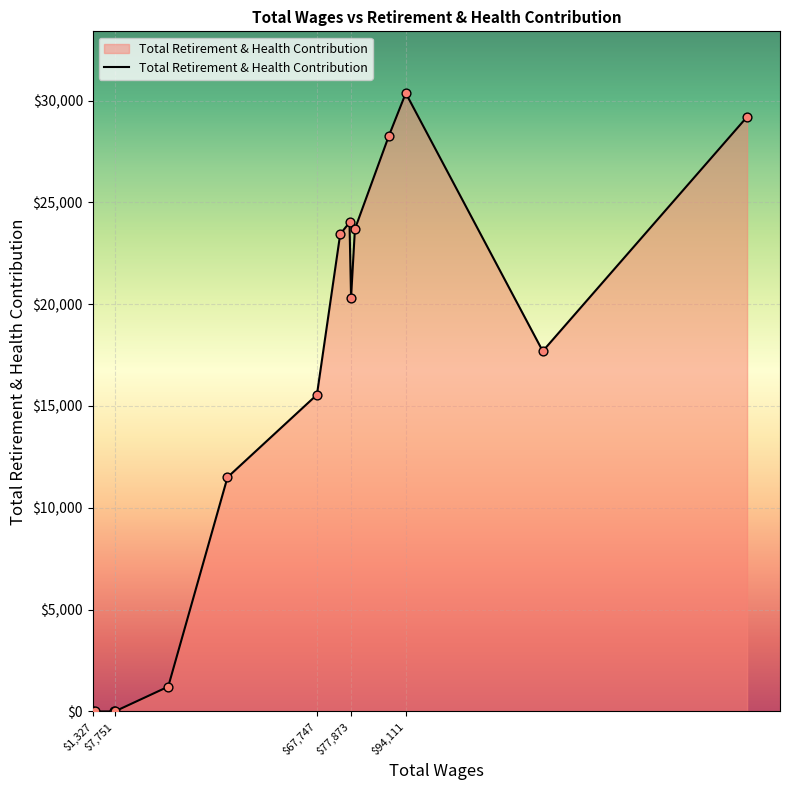

What is the difference between the maximum and minimum values?

30361